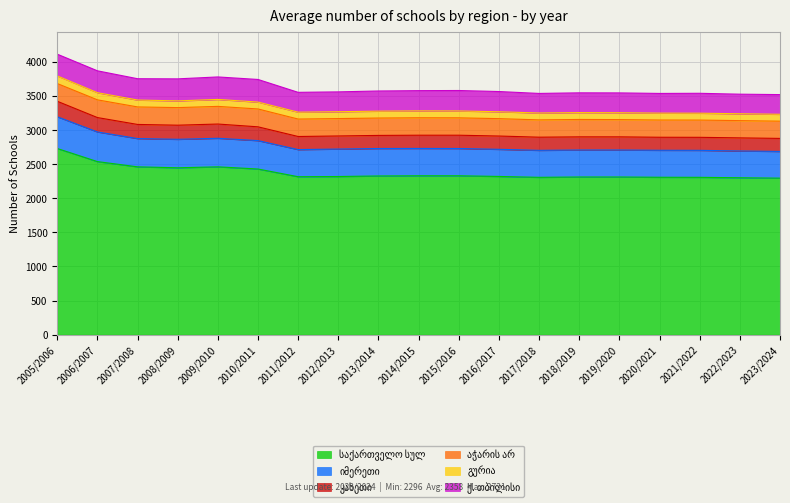

How many lines are shown in the chart?

6